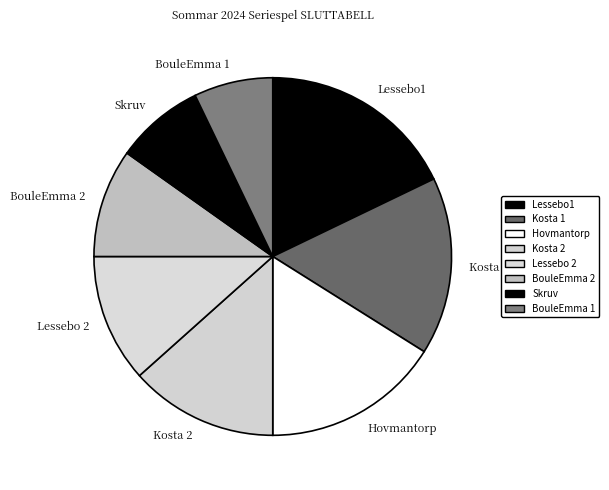

Which category has the biggest portion of the pie?

Lessebo1